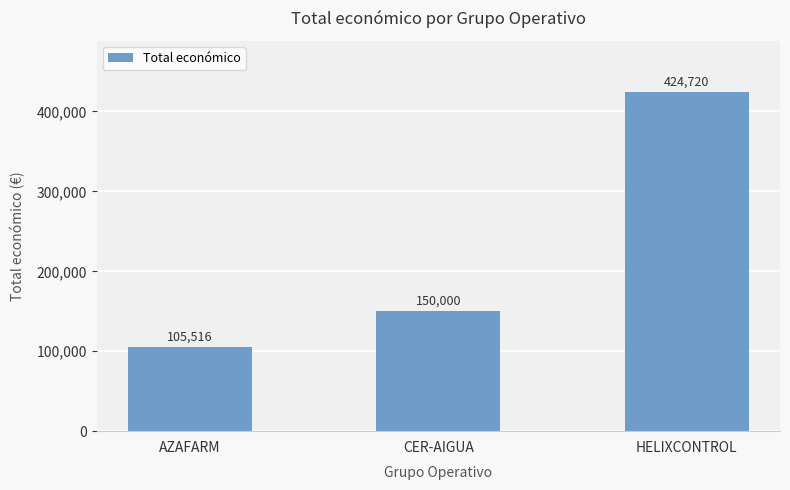

What is the sum of the values at CER-AIGUA and AZAFARM?

255516